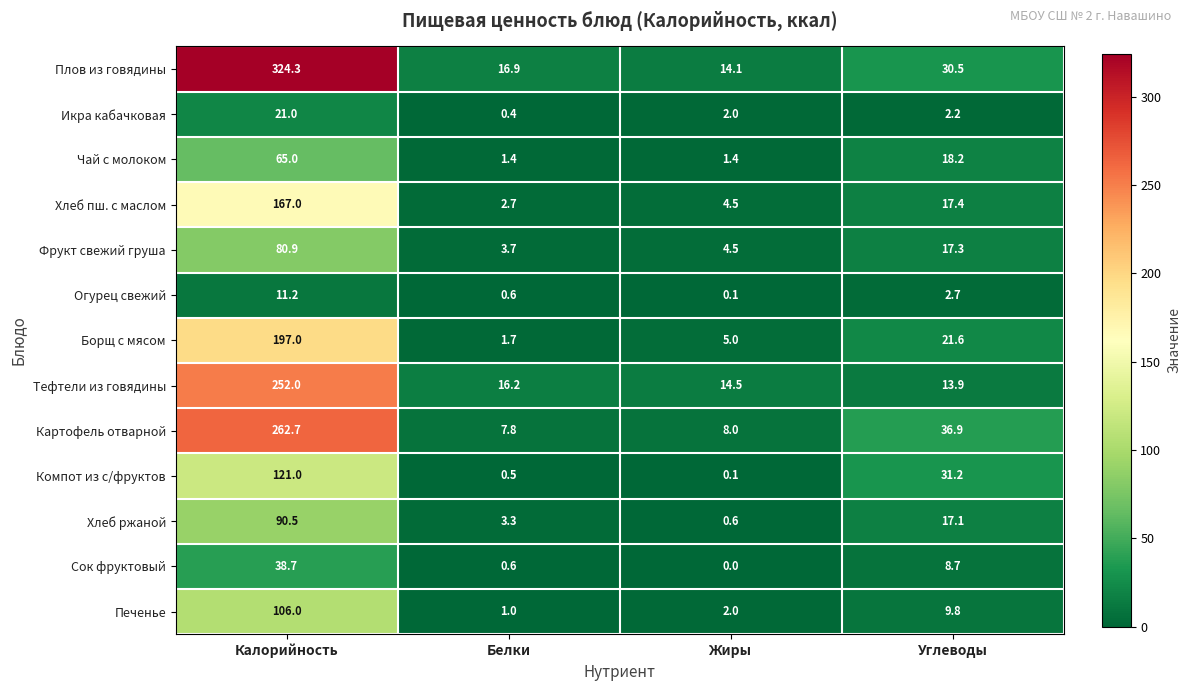

What is the difference between the Хлеб ржаной values at Белки and Жиры?

2.7